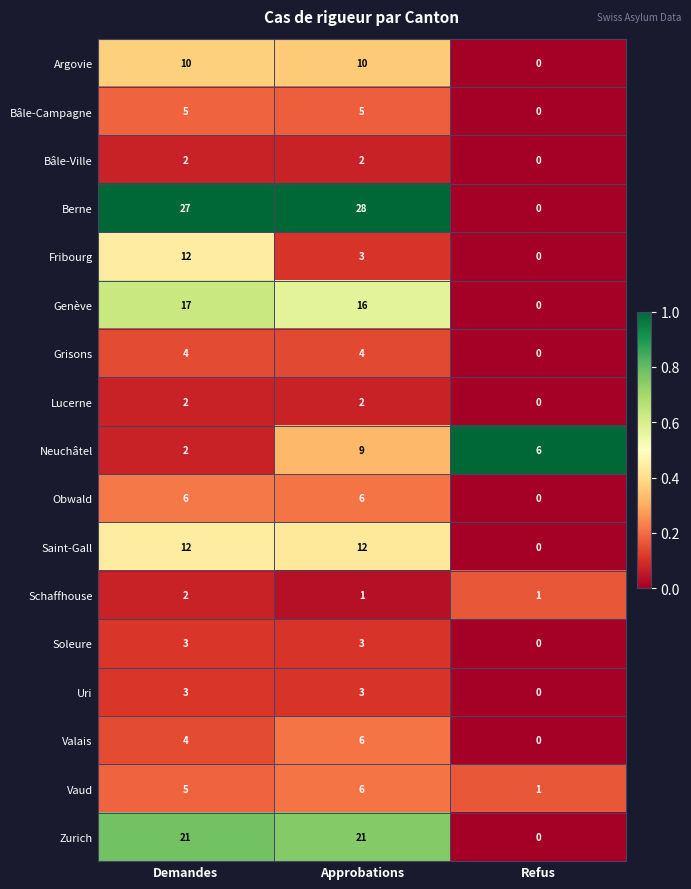

Which series changed the most between Demandes and Approbations?

Fribourg